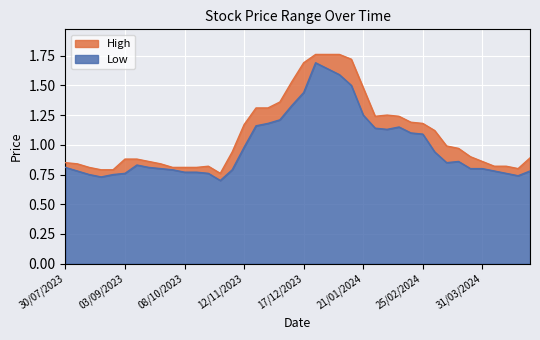

What is the spread (max minus min) of values at 31/12/2023?

0.1